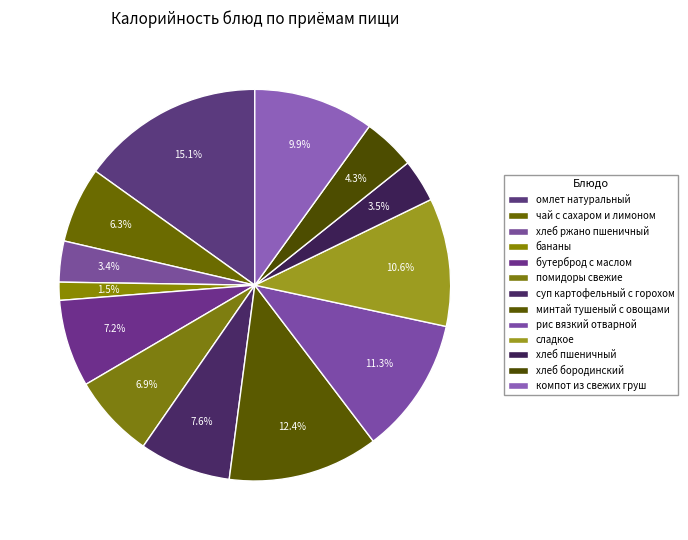

Approximately how many times larger is the value at помидоры свежие compared to суп картофельный с горохом?

0.9